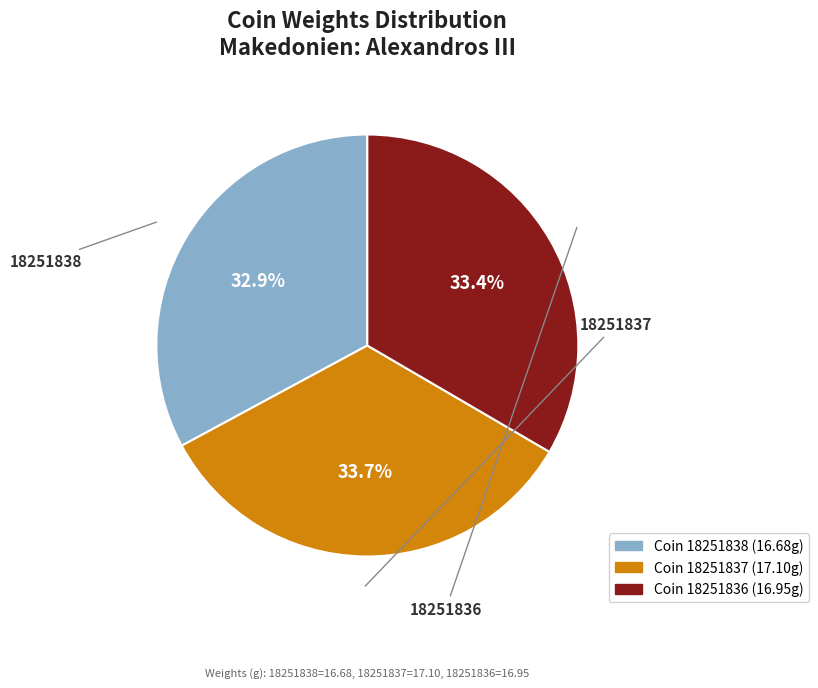

Is it true that 18251837 is 34% of the pie?

True